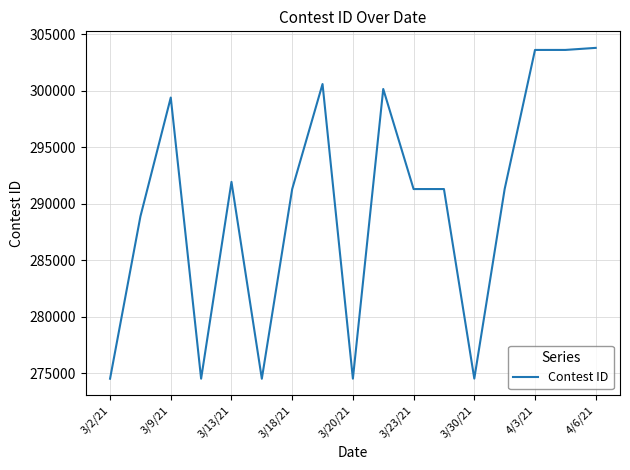

What is the maximum value shown in the chart?

303799